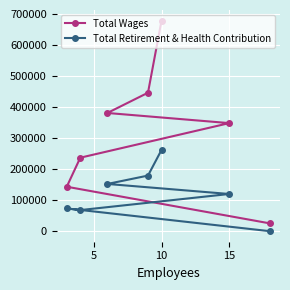

Which series has the largest total across all categories?

Total Wages